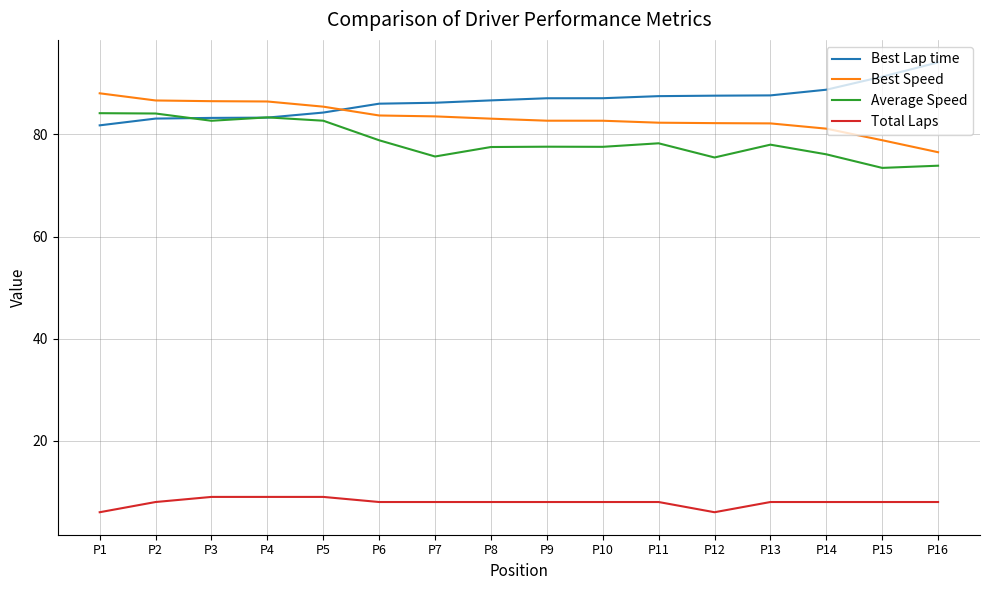

Is the value of Total Laps at P3 greater than the value of Best Lap time at P4?

No